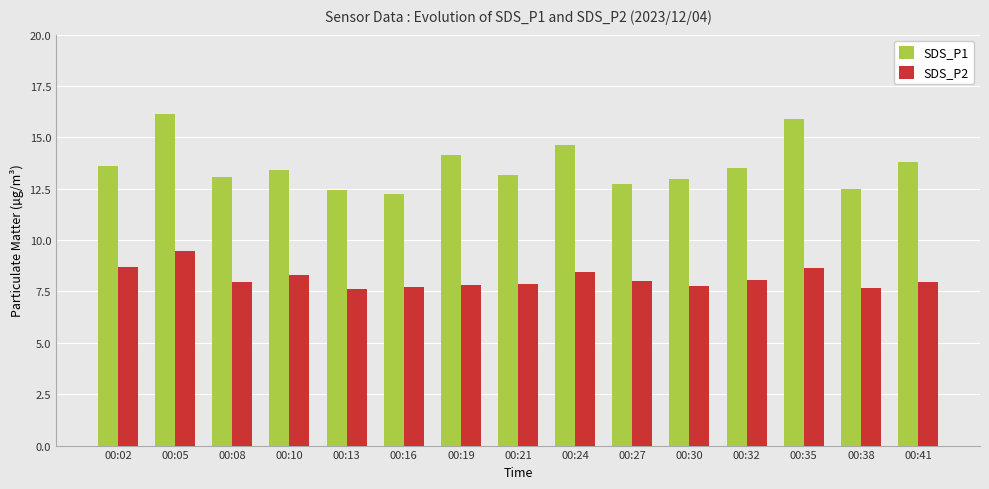

At which category does the chart reach its peak across all series?

00:05